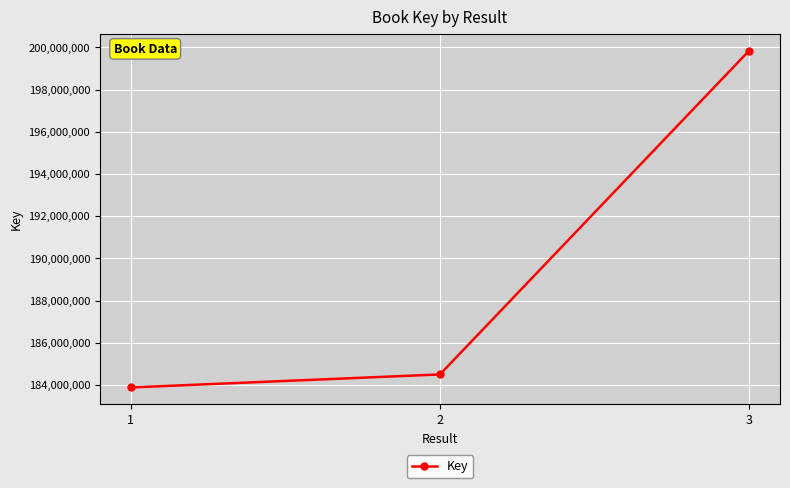

How many data points are less than 184506846?

1